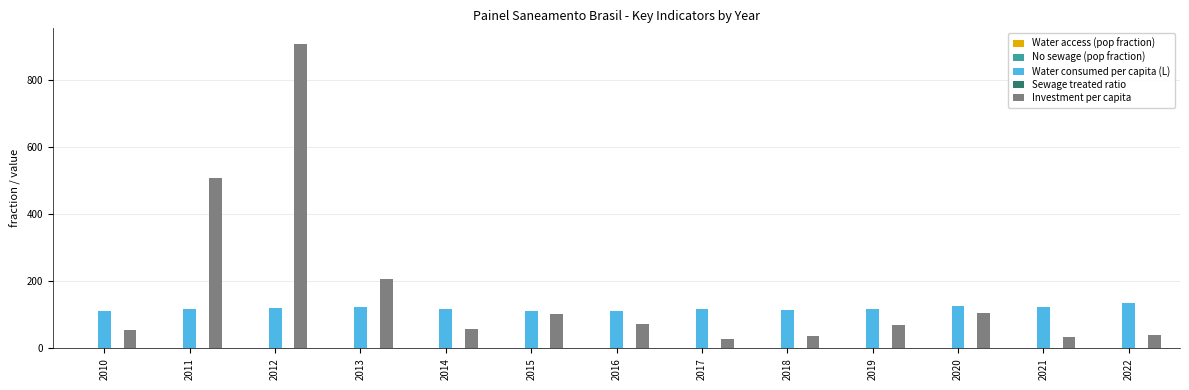

At which category is the sum across all series the highest?

2012